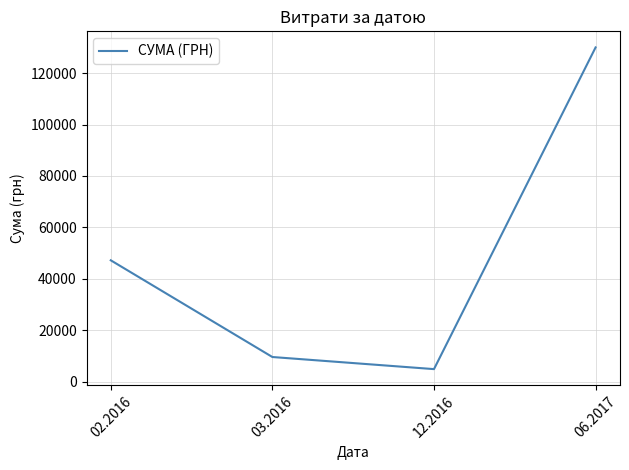

Reading left to right, what are all the values shown in this chart?

02.2016=47179.0	03.2016=9552.9	12.2016=4844.0	06.2017=130000.0